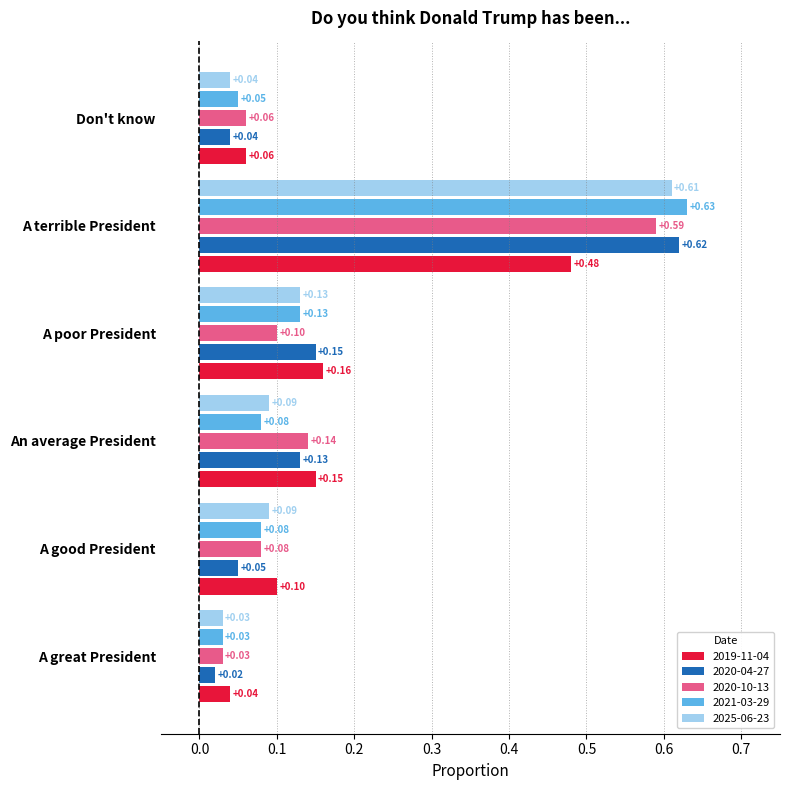

Where is 2019-11-04 nearest to the value 0?

A great President